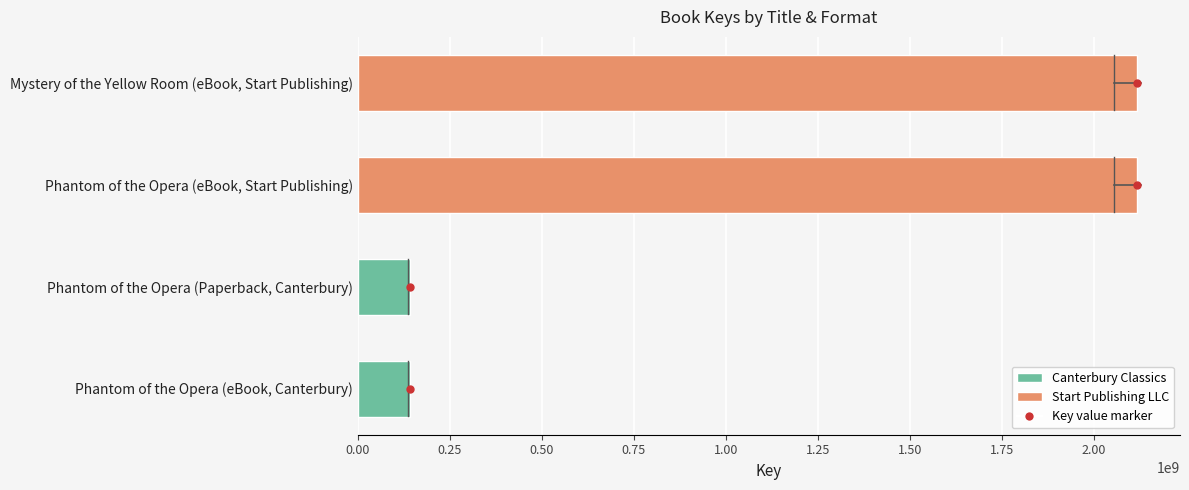

What is the smallest value displayed?

141021554